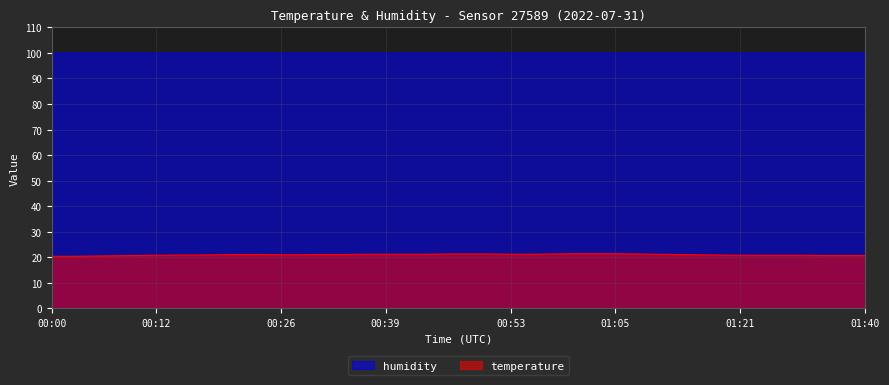

What is the smallest value displayed?

20.4